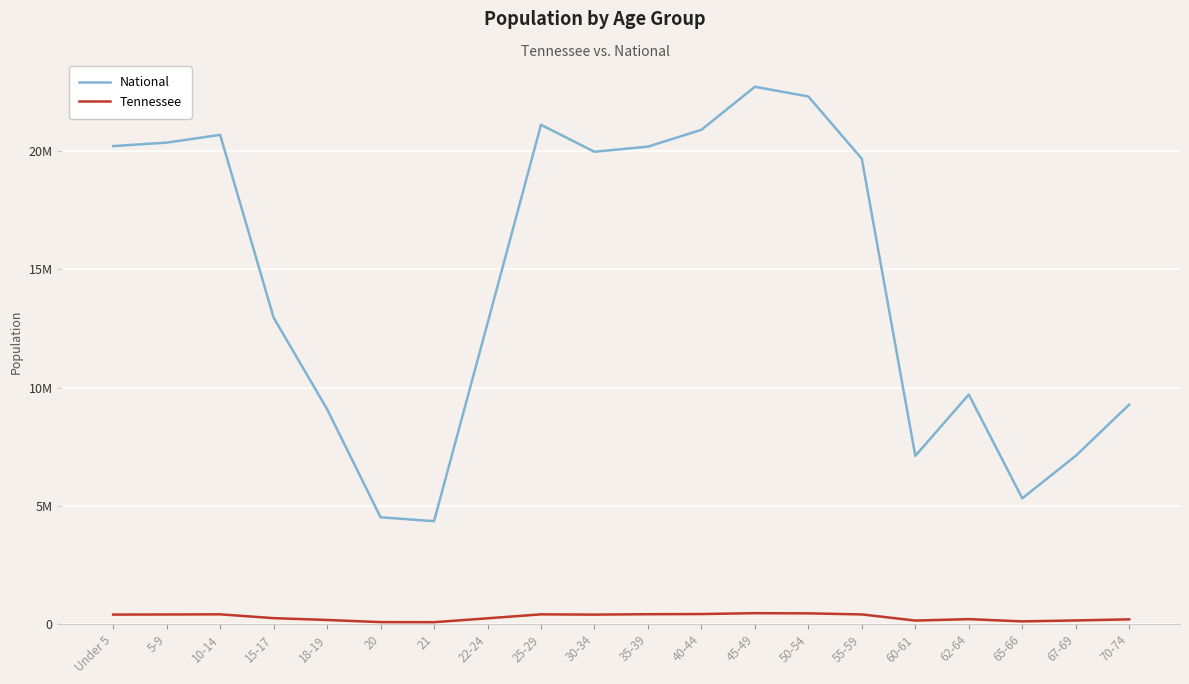

Where is the first local minimum for Tennessee?

21